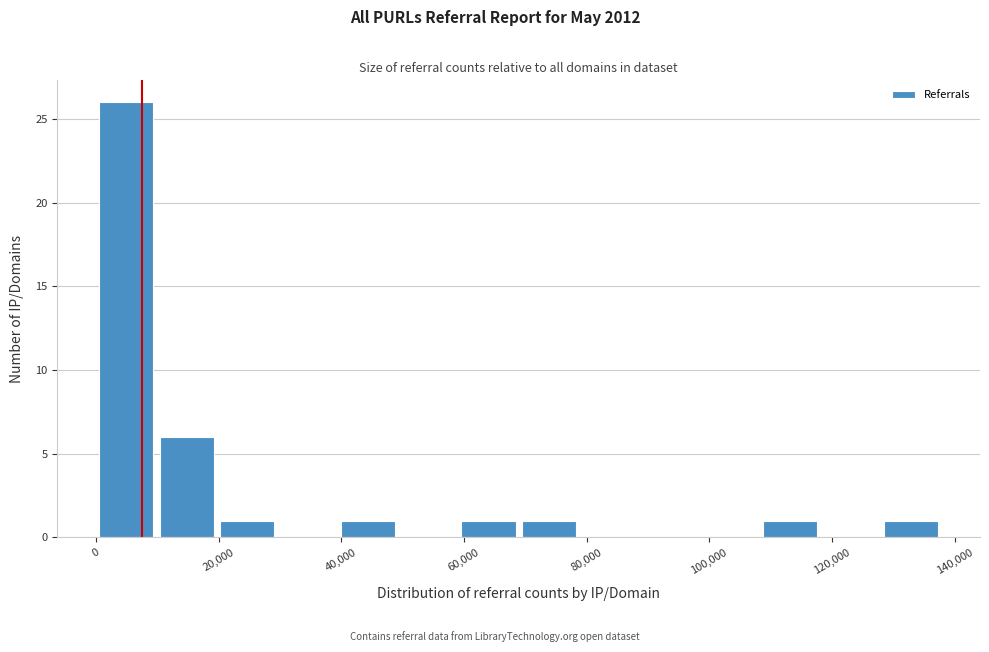

How tall is the bar that spans 40000 to 50000 on the x-axis? Neither the bar edges nor the heights are printed on the chart, so give them approximately, as read against the axes.

1